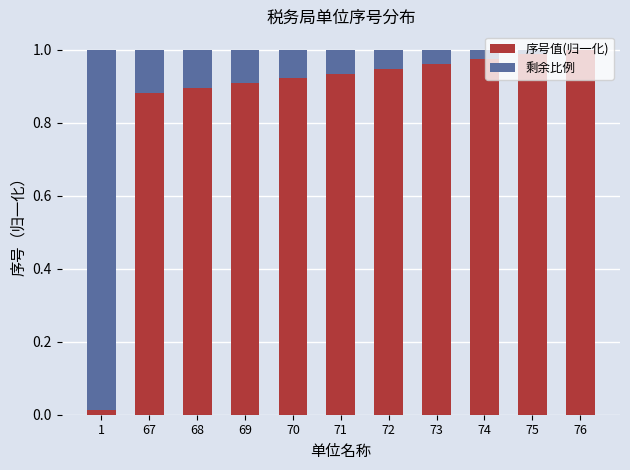

Count the number of data series in this chart.

2